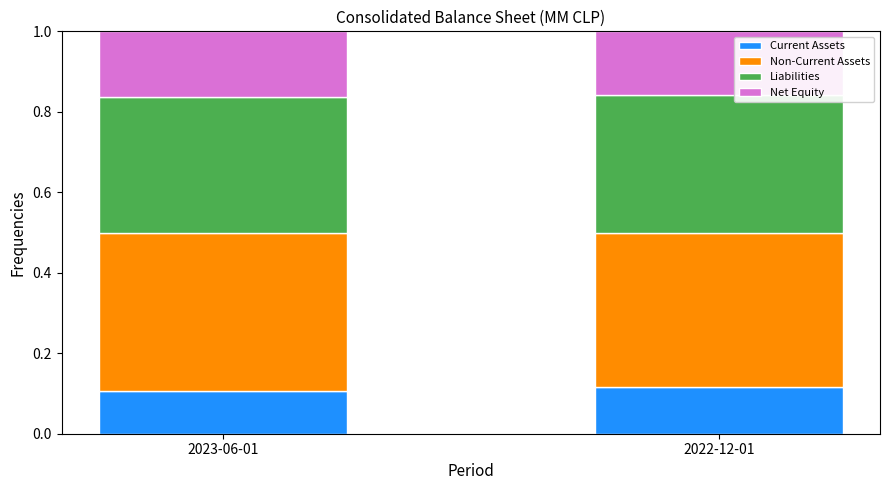

Count the Current Assets values in the range 0 to 1.

2